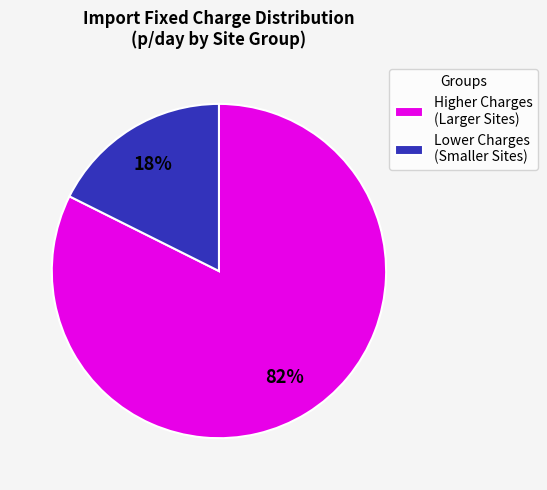

Which slice represents more than half of the pie?

Higher Charges (Larger Sites)